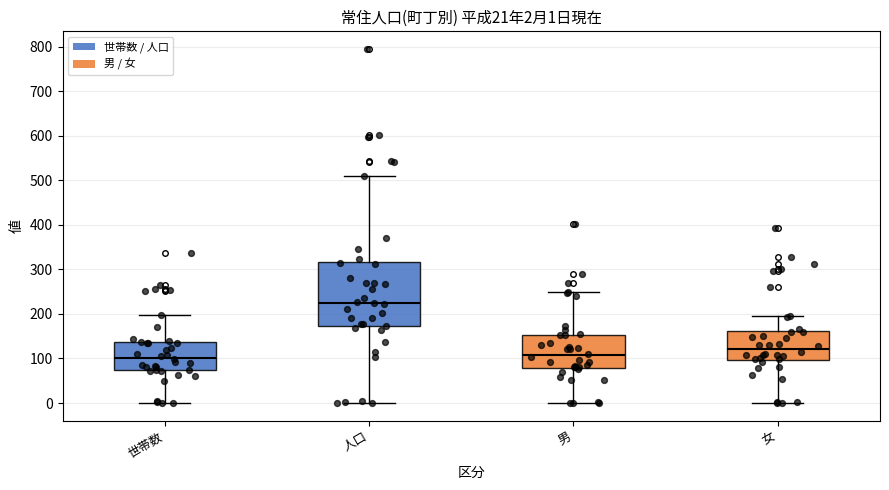

Which box is the tallest, from its lower edge to its upper edge?

人口